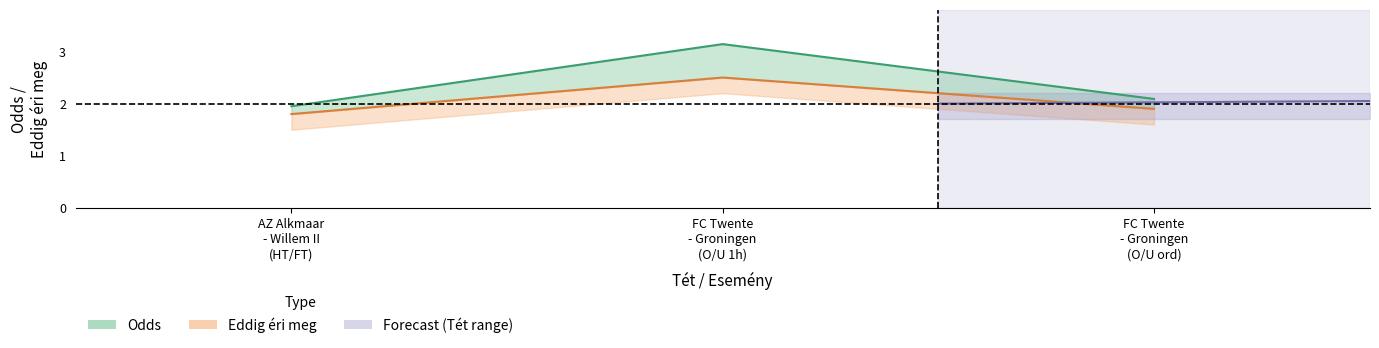

Read the Eddig éri meg value at FC Twente - Groningen (O/U ord).

1.9